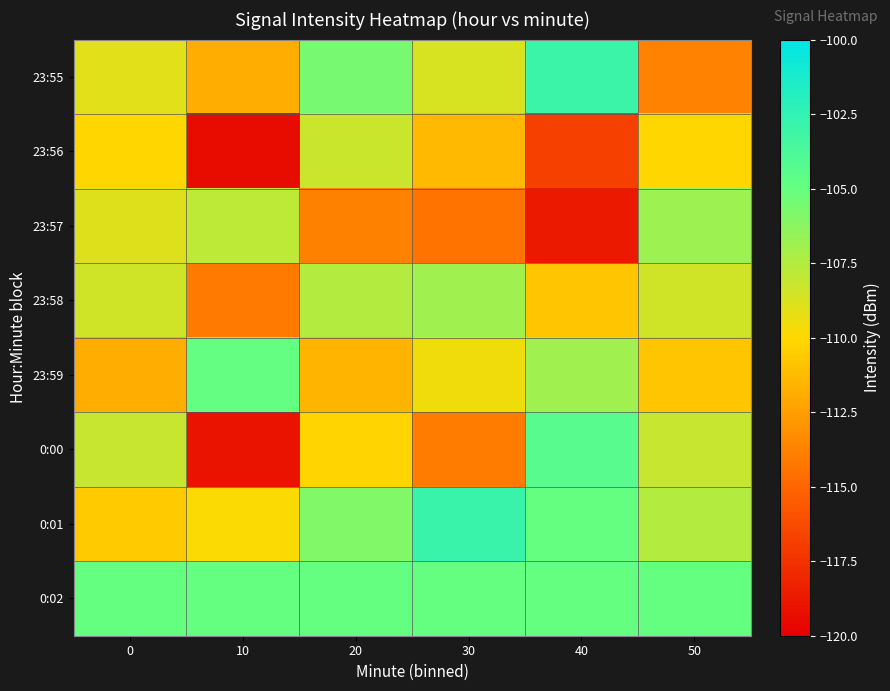

What is the spread (max minus min) of values at 20?

8.8